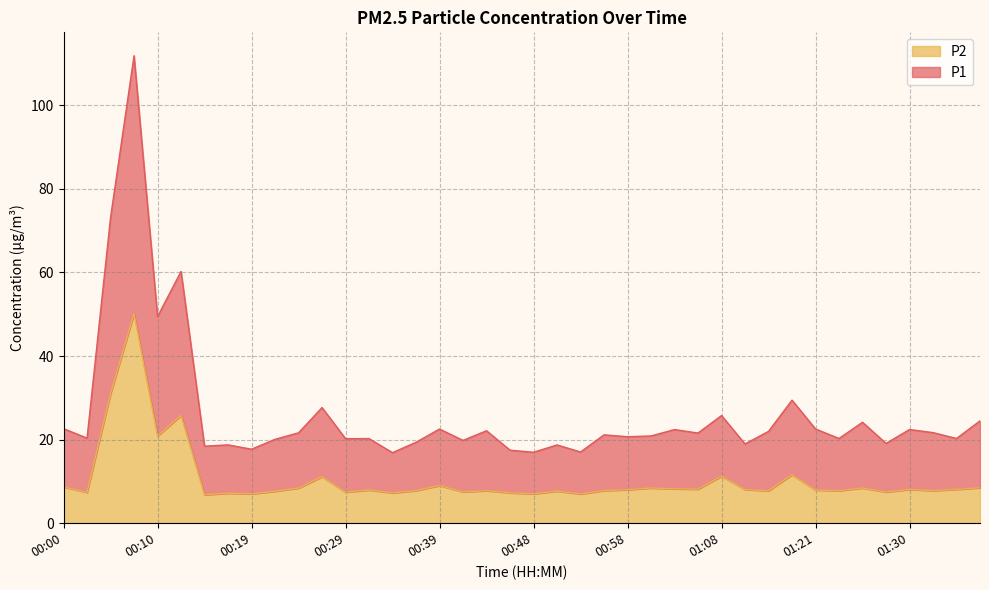

At which category is the sum across all series the highest?

00:07